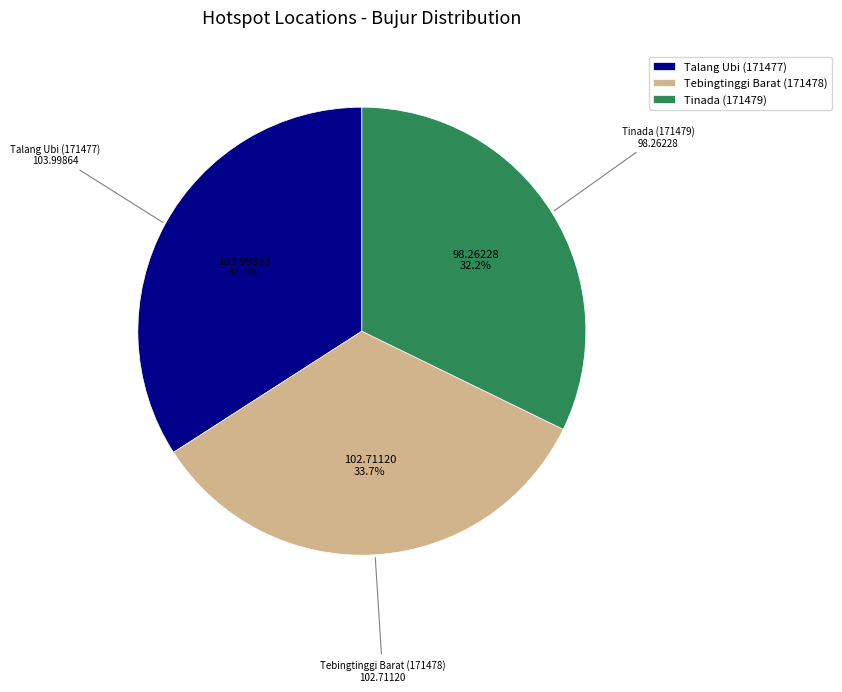

To the nearest percent, what portion does Talang Ubi (171477) represent?

34%